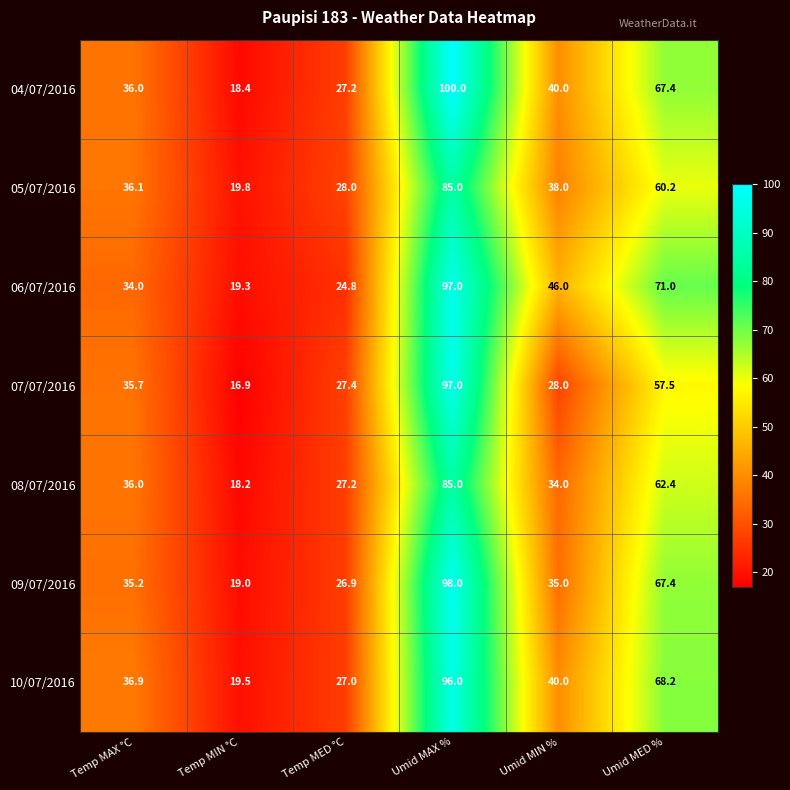

Which series has the largest total across all categories?

06/07/2016